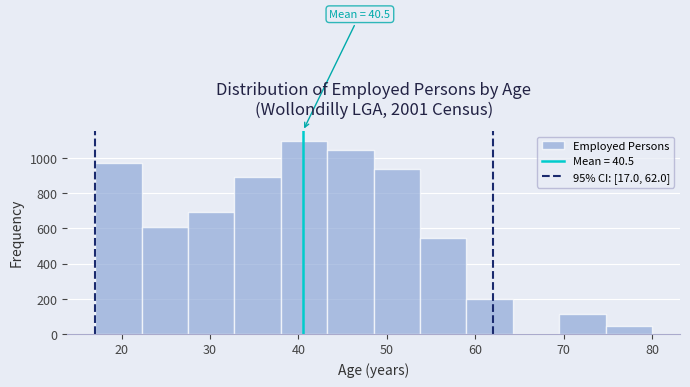

Which range on the x-axis has the tallest bar?

38 to 43